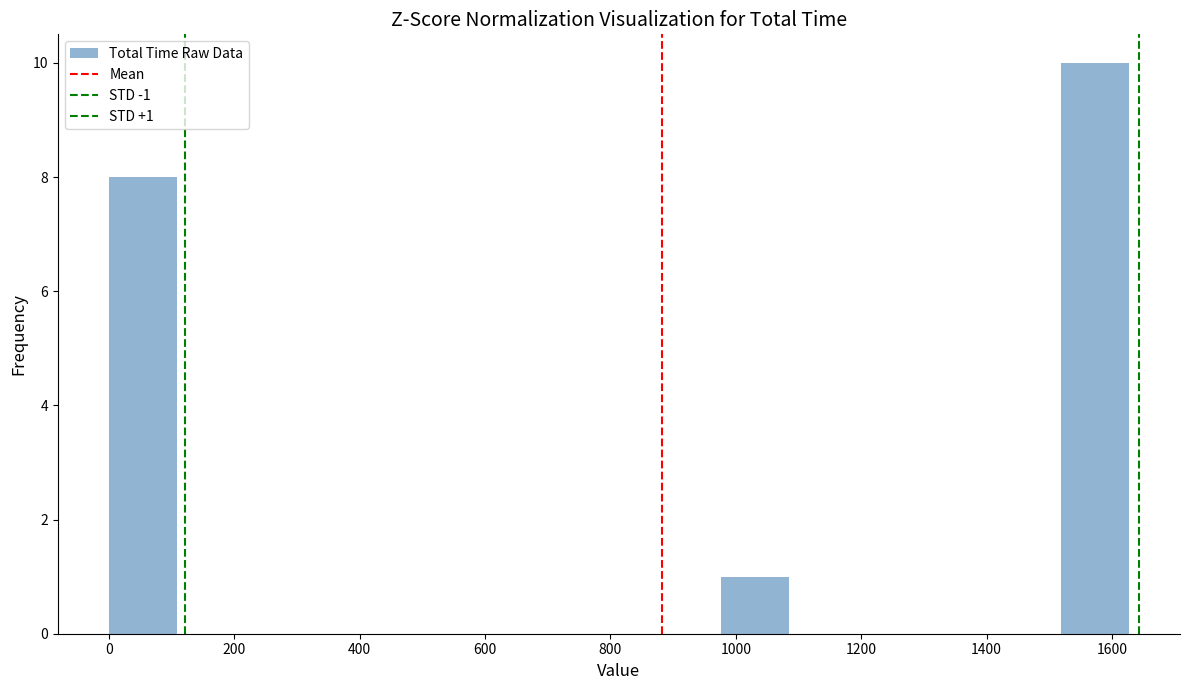

Over which range of the x-axis is the bar tallest?

1520 to 1620